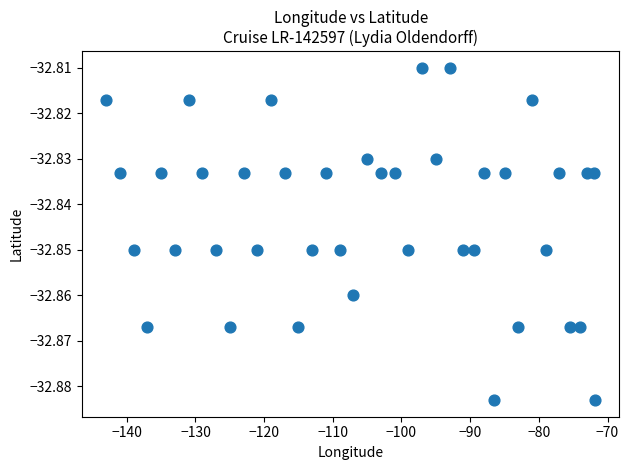

What is the range of X values (max minus min)?

71.2